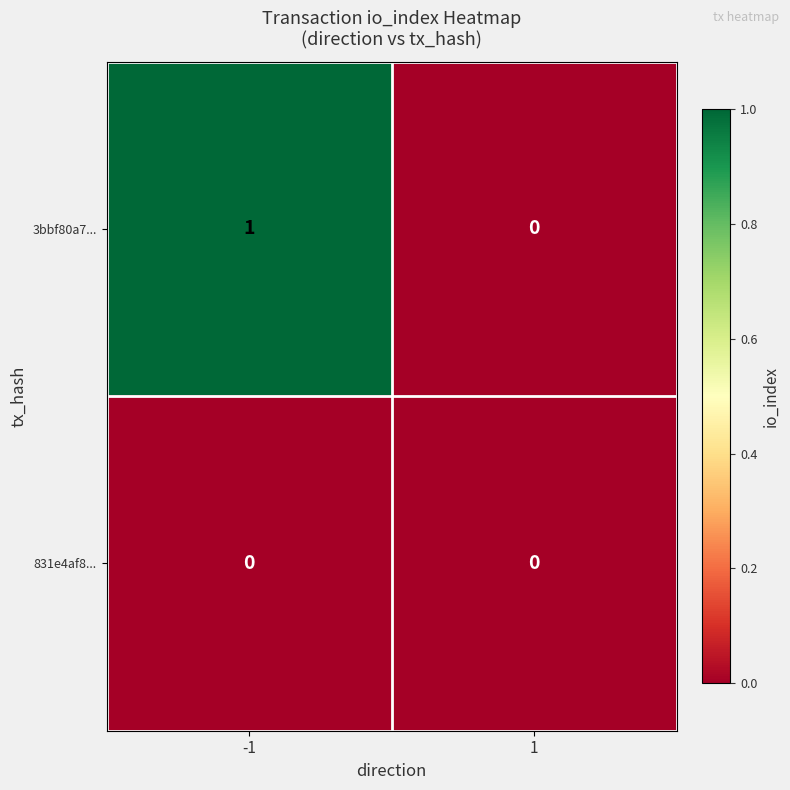

Which label corresponds to the largest value in the chart?

-1